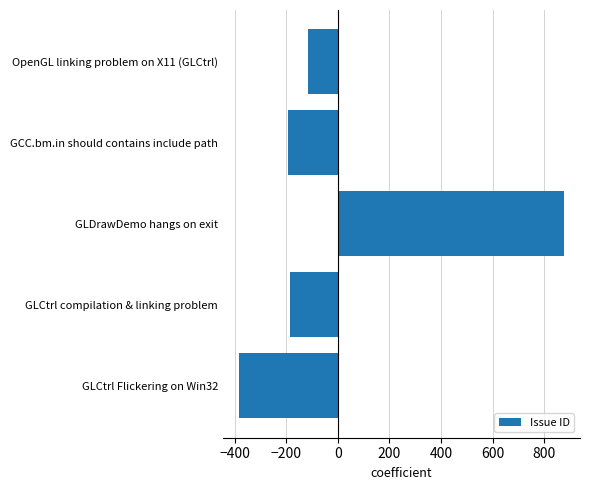

What is the difference between the maximum and minimum values?

1259.0